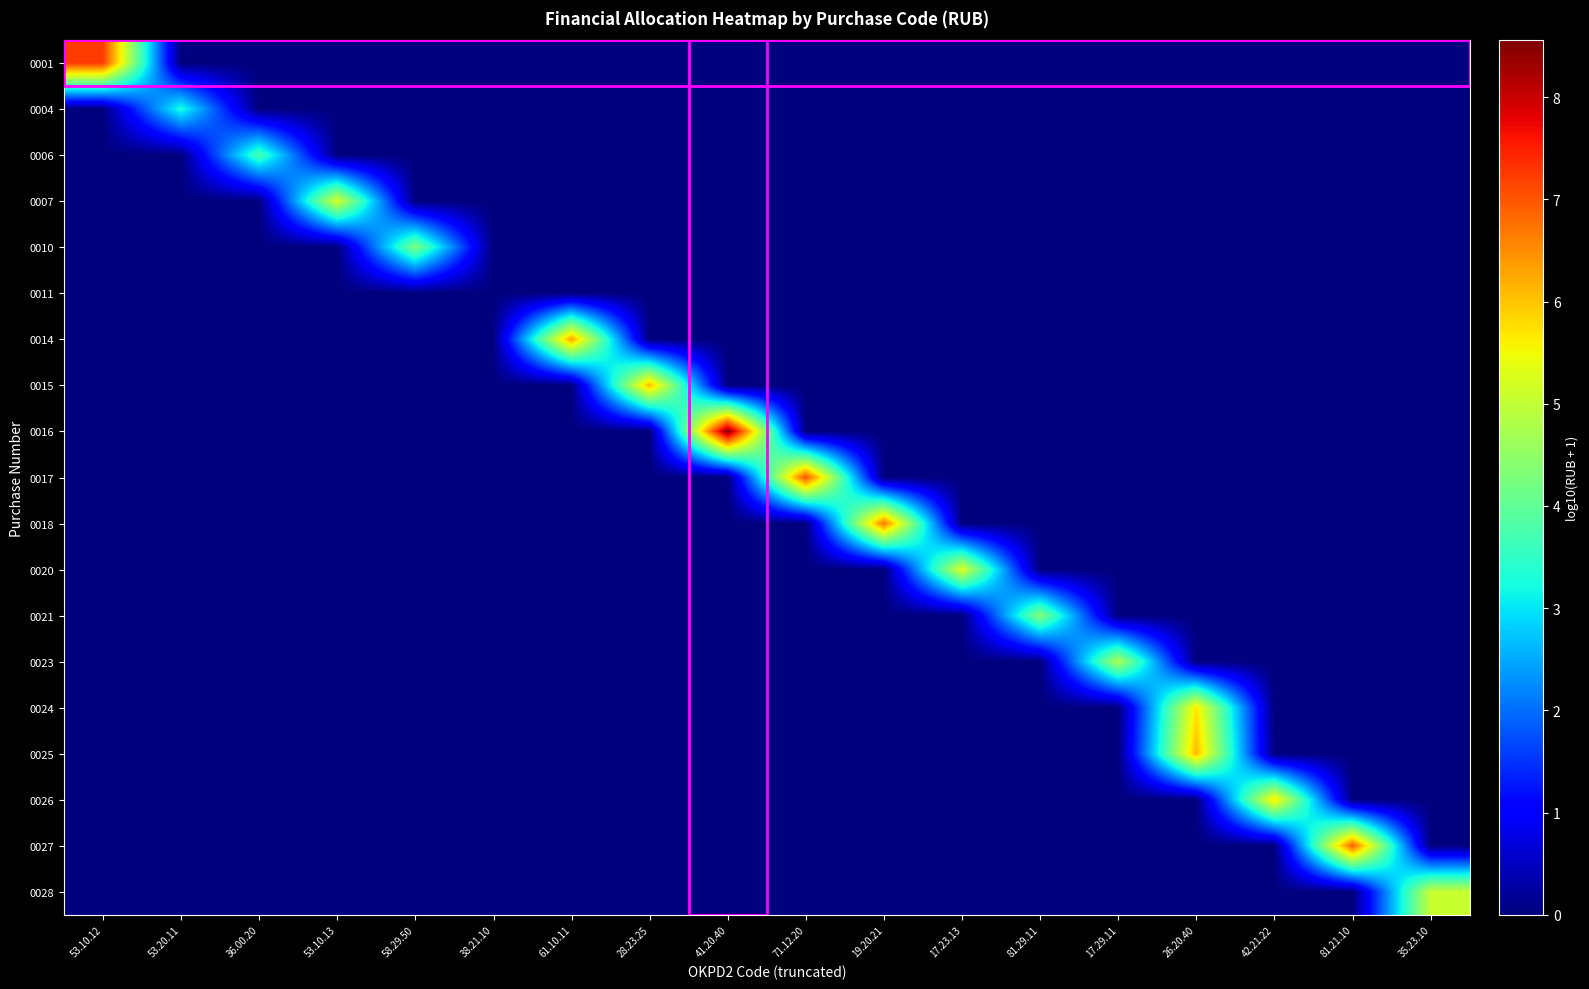

Rank the series by their maximum value, from highest to lowest.

0016, 0001, 0017, 0027, 0018, 0014, 0015, 0025, 0026, 0024, 0020, 0007, 0028, 0023, 0021, 0010, 0006, 0004, 0011